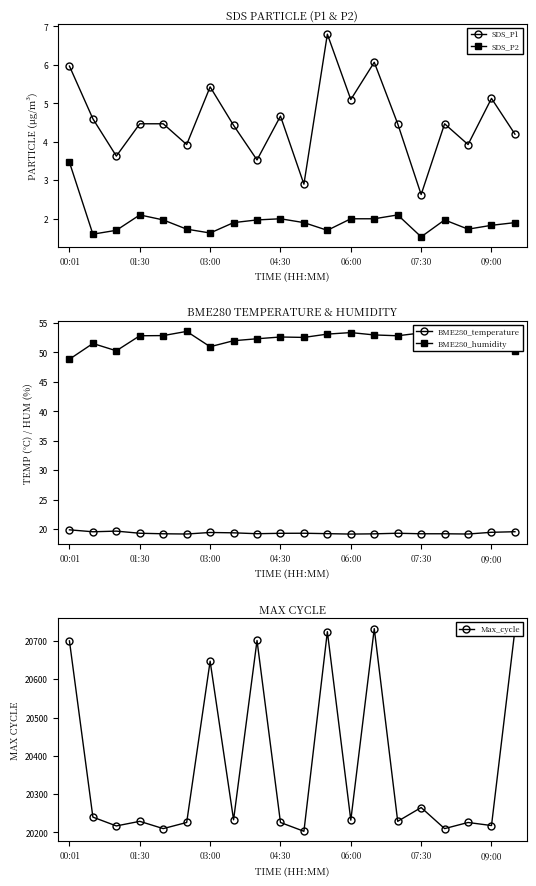

At which category is the sum across all series the highest?

13